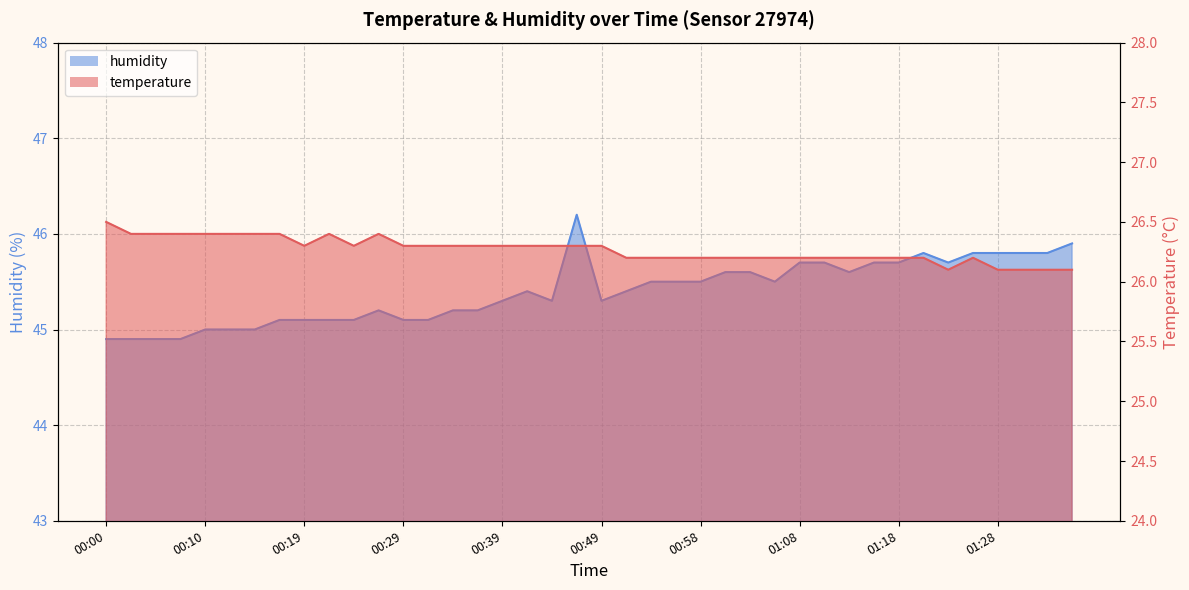

Rank the series by their average value, from highest to lowest.

humidity, temperature